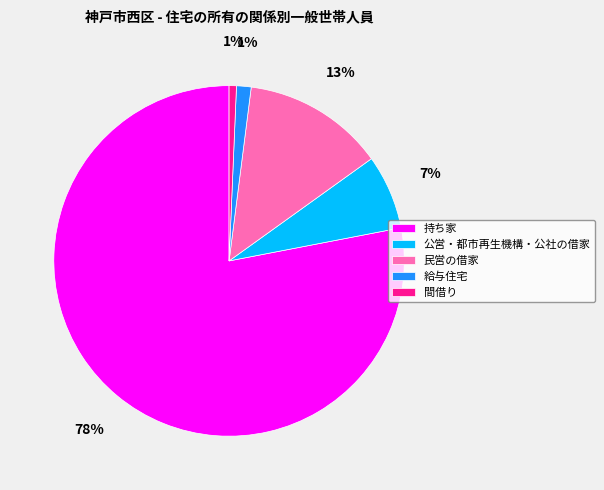

The 持ち家 slice represents 65% of the pie. True or false?

False